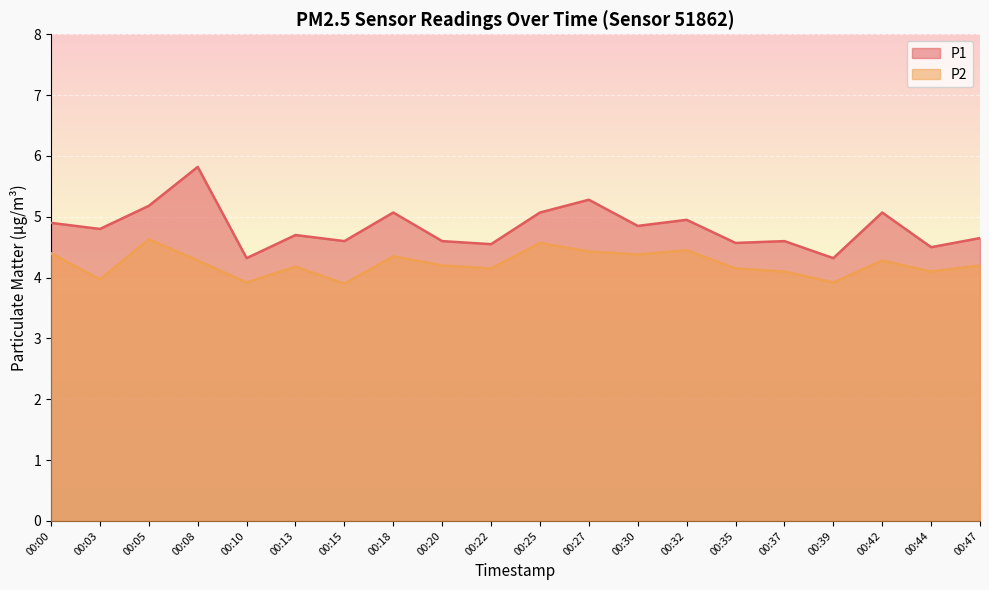

Reading right to left, what are all the values shown in this chart?

P1: 4.7	4.5	5.1	4.3	4.6	4.6	5.0	4.8	5.3	5.1	4.5	4.6	5.1	4.6	4.7	4.3	5.8	5.2	4.8	4.9
P2: 4.2	4.1	4.3	3.9	4.1	4.2	4.5	4.4	4.4	4.6	4.2	4.2	4.3	3.9	4.2	3.9	4.3	4.6	4.0	4.4